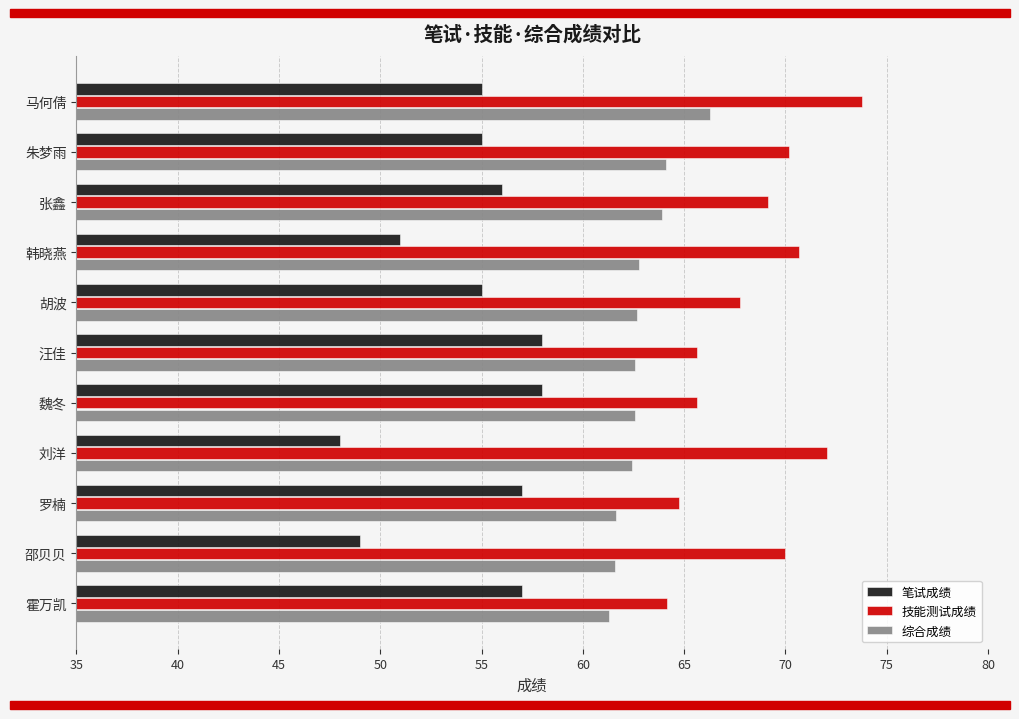

The 技能测试成绩 series shows 37.7 at 胡波. True or false?

False